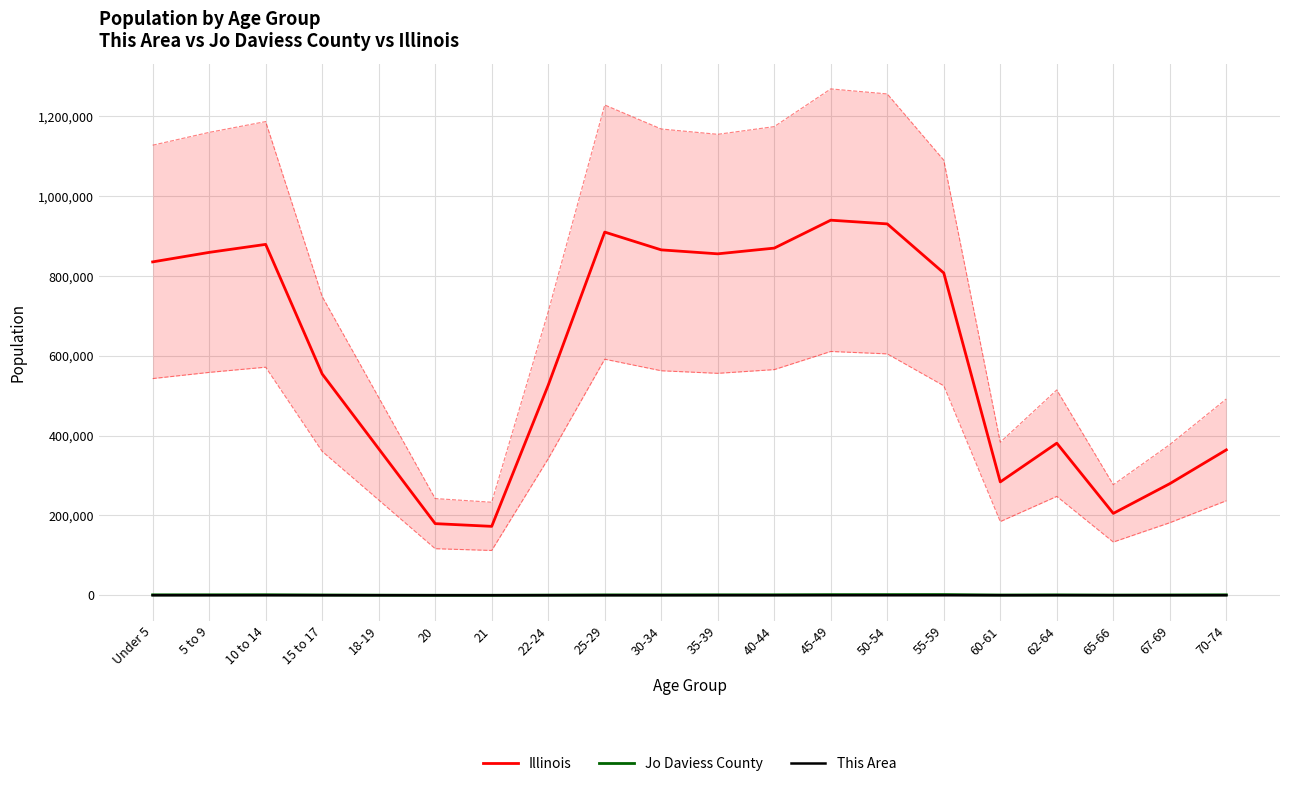

Which has a higher value, 62-64 or 60-61?

62-64